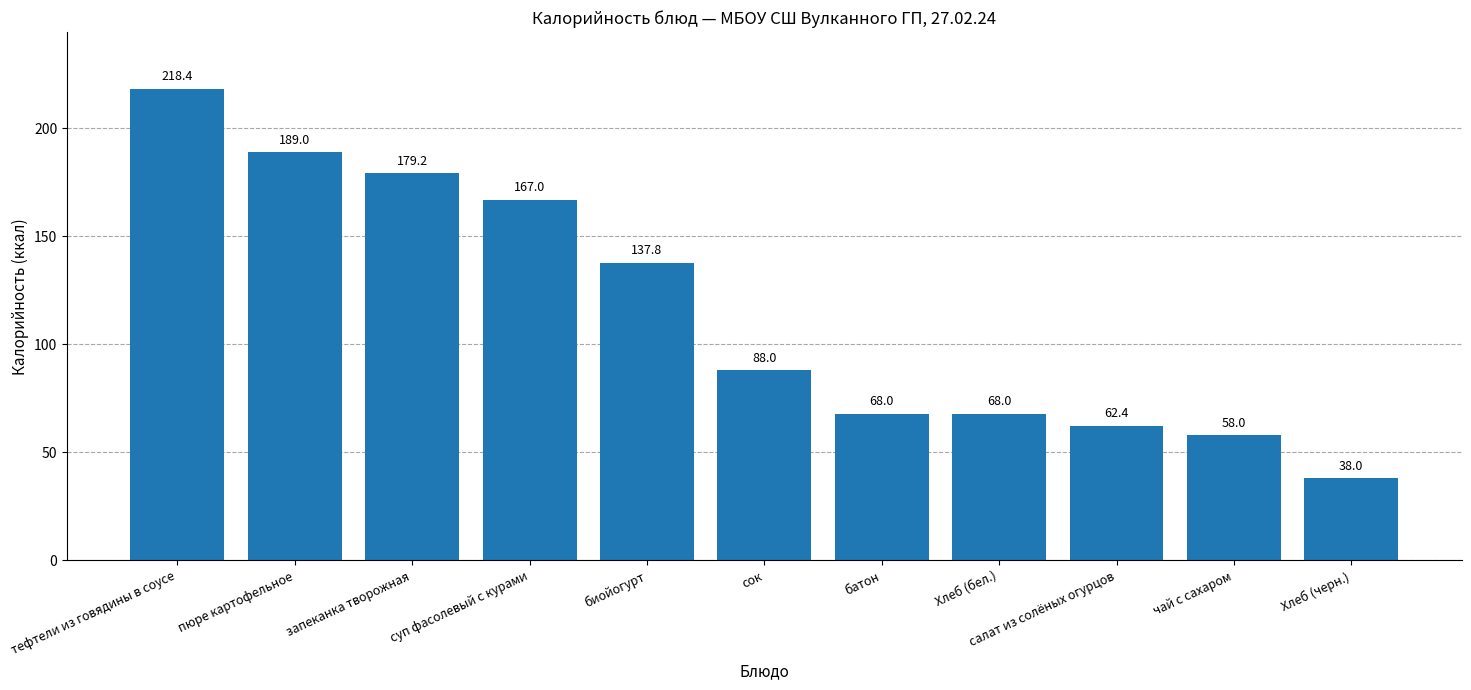

What is the difference between the second highest and second lowest values?

131.0